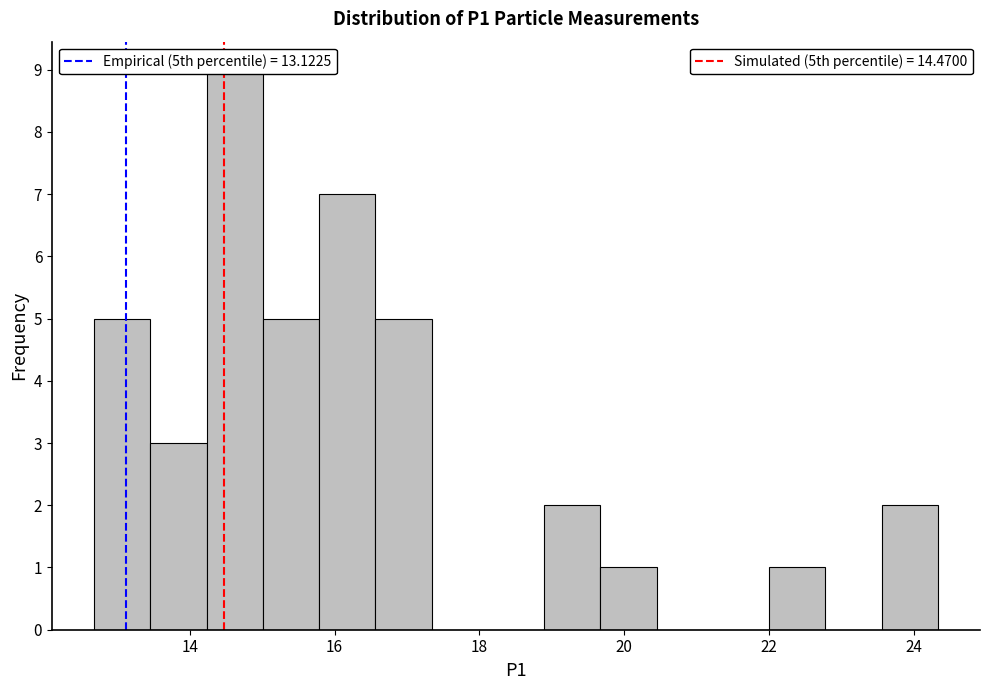

Around what value on the x-axis is the tallest bar? Give the approximate position of its centre, as read against the axis.

14.6